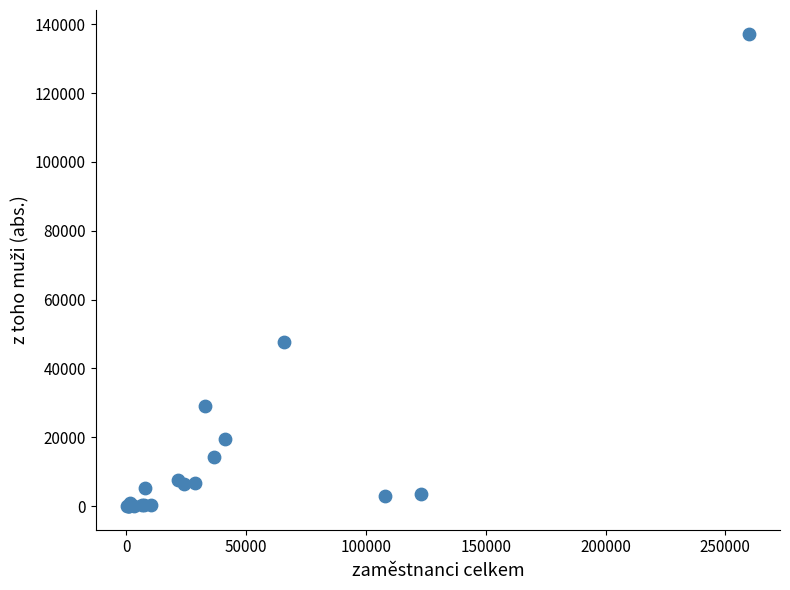

What Y value in the scatter plot is closest to 68635?

47561